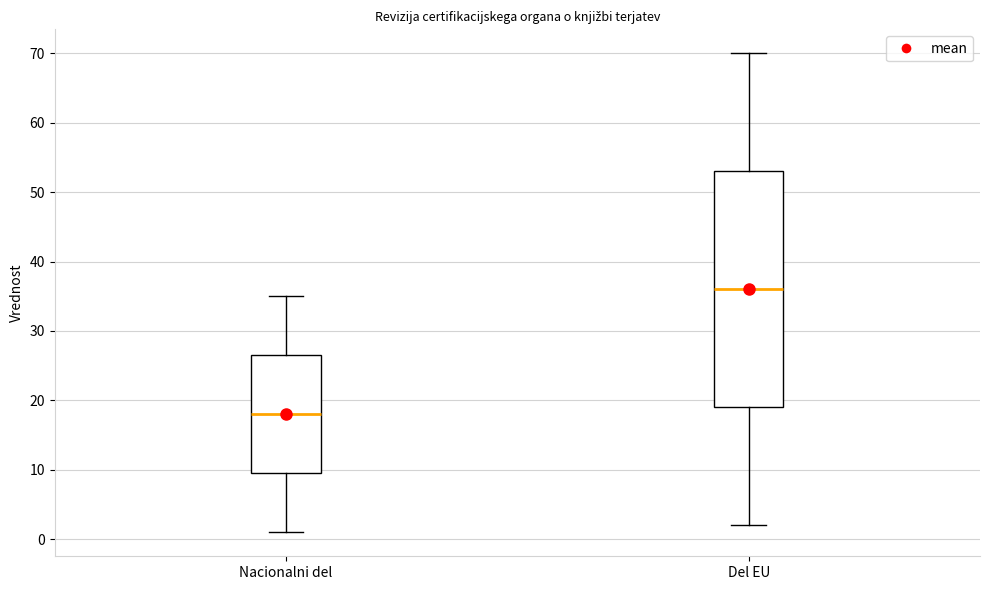

Reading left to right, transcribe this box plot: for each box, give where its median line is, the range the box spans, and where its two whiskers end, as read against the y-axis. The values are not printed on the chart, so give them approximately, as read against the axis.

Nacionalni del: median 18, box 10 to 27, whiskers 1 to 35
Del EU: median 36, box 19 to 53, whiskers 2 to 70